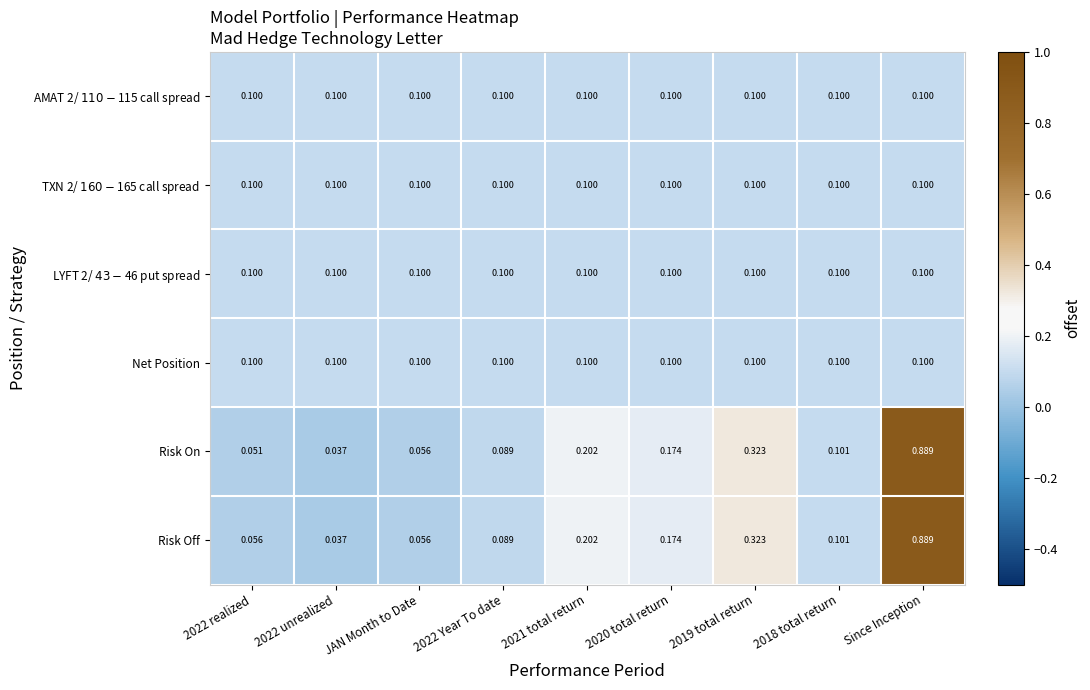

At which category is the sum across all series the highest?

Since Inception